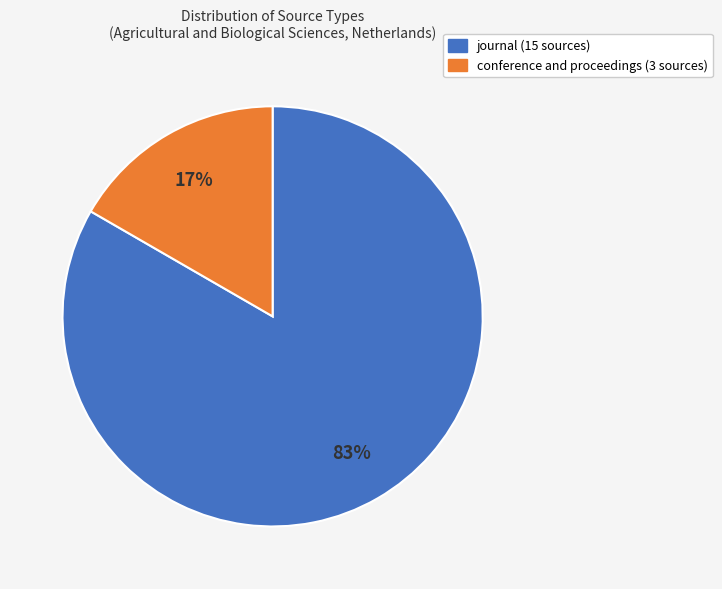

Between conference and proceedings and journal, which is larger?

journal